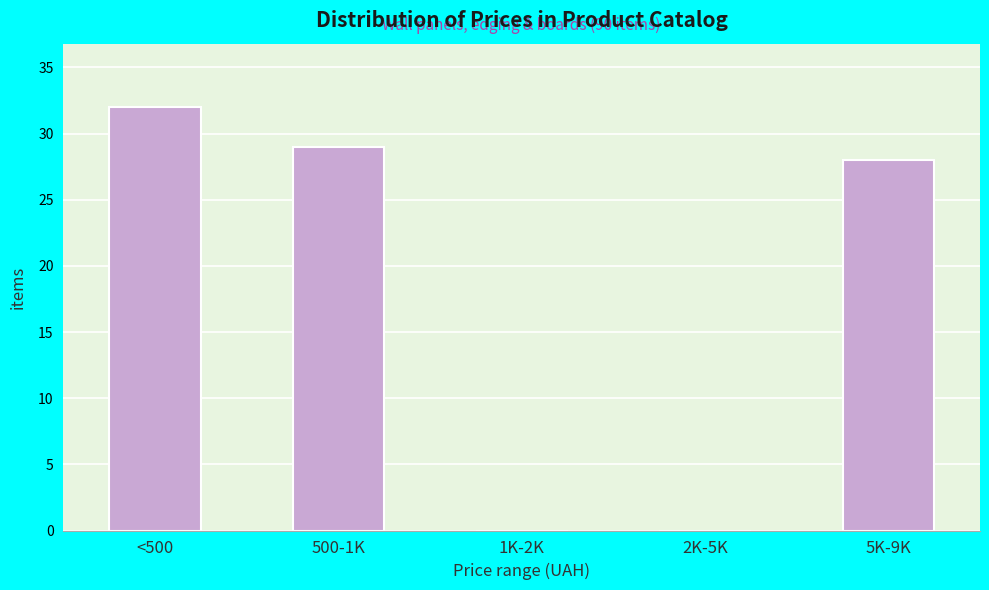

Reading right to left, what are all the values shown in this chart?

5K-9K=28	2K-5K=0	1K-2K=0	500-1K=29	<500=32